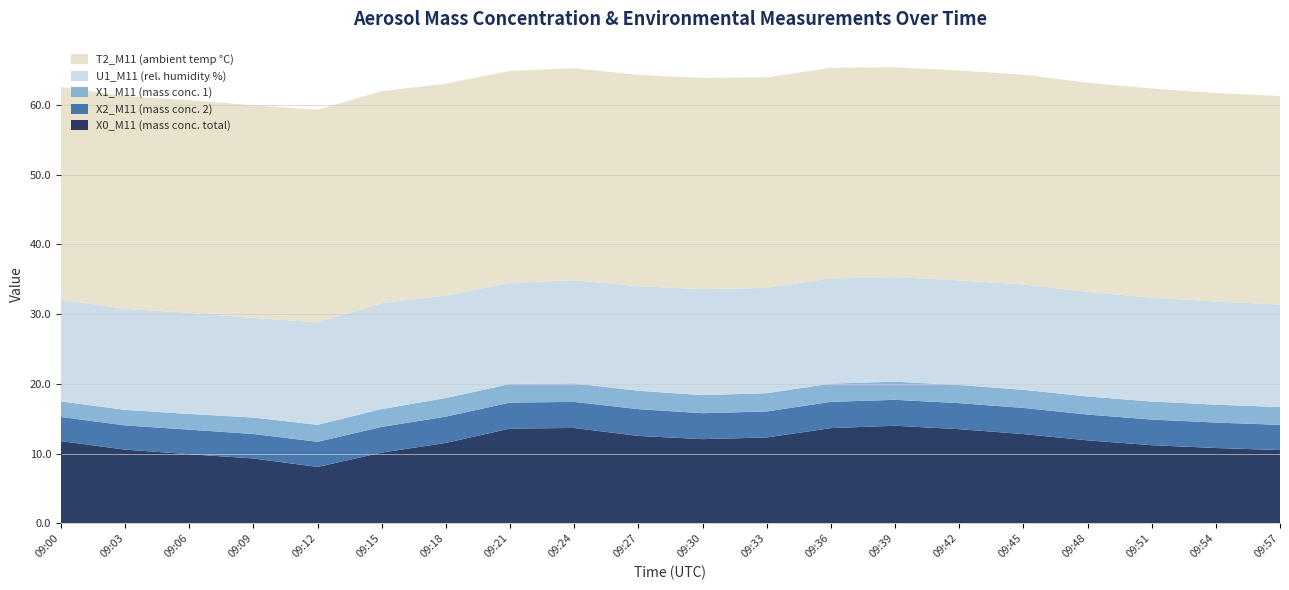

Reading right to left, transcribe all the data shown in this chart.

X0_M11 (mass conc. total): 09:57=10.5	09:54=10.8	09:51=11.2	09:48=11.9	09:45=12.8	09:42=13.5	09:39=14.0	09:36=13.7	09:33=12.3	09:30=12.1	09:27=12.5	09:24=13.7	09:21=13.6	09:18=11.5	09:15=10.1	09:12=8.1	09:09=9.3	09:06=9.9	09:03=10.6	09:00=11.8
X2_M11 (mass conc. 2): 09:57=3.6	09:54=3.6	09:51=3.7	09:48=3.7	09:45=3.8	09:42=3.7	09:39=3.7	09:36=3.8	09:33=3.7	09:30=3.7	09:27=3.8	09:24=3.7	09:21=3.7	09:18=3.8	09:15=3.7	09:12=3.6	09:09=3.5	09:06=3.5	09:03=3.5	09:00=3.5
X1_M11 (mass conc. 1): 09:57=2.6	09:54=2.6	09:51=2.6	09:48=2.6	09:45=2.6	09:42=2.6	09:39=2.6	09:36=2.6	09:33=2.6	09:30=2.6	09:27=2.6	09:24=2.7	09:21=2.7	09:18=2.7	09:15=2.5	09:12=2.4	09:09=2.4	09:06=2.2	09:03=2.2	09:00=2.2
U1_M11 (rel. humidity %): 09:57=14.7	09:54=14.8	09:51=14.9	09:48=15.0	09:45=15.1	09:42=15.0	09:39=15.0	09:36=15.1	09:33=15.1	09:30=15.2	09:27=15.0	09:24=14.8	09:21=14.5	09:18=14.7	09:15=15.2	09:12=14.7	09:09=14.3	09:06=14.5	09:03=14.5	09:00=14.6
T2_M11 (ambient temp °C): 09:57=29.9	09:54=29.9	09:51=30.0	09:48=30.0	09:45=30.1	09:42=30.1	09:39=30.1	09:36=30.2	09:33=30.2	09:30=30.3	09:27=30.3	09:24=30.4	09:21=30.4	09:18=30.4	09:15=30.4	09:12=30.5	09:09=30.5	09:06=30.5	09:03=30.5	09:00=30.5